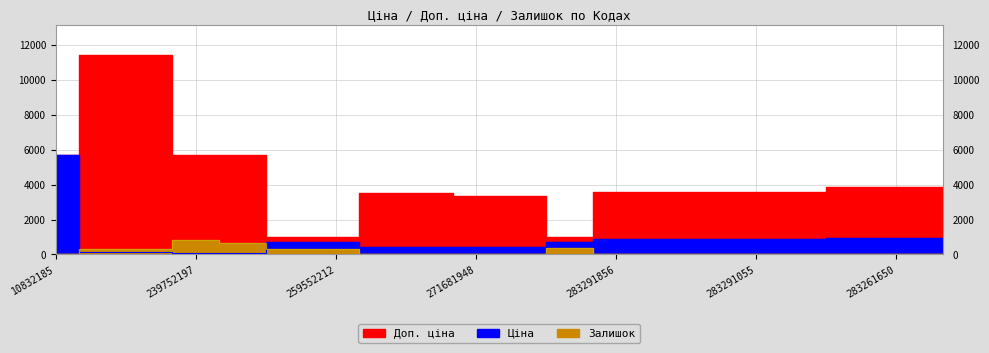

At which category does Доп. ціна reach its first local valley?

259552189